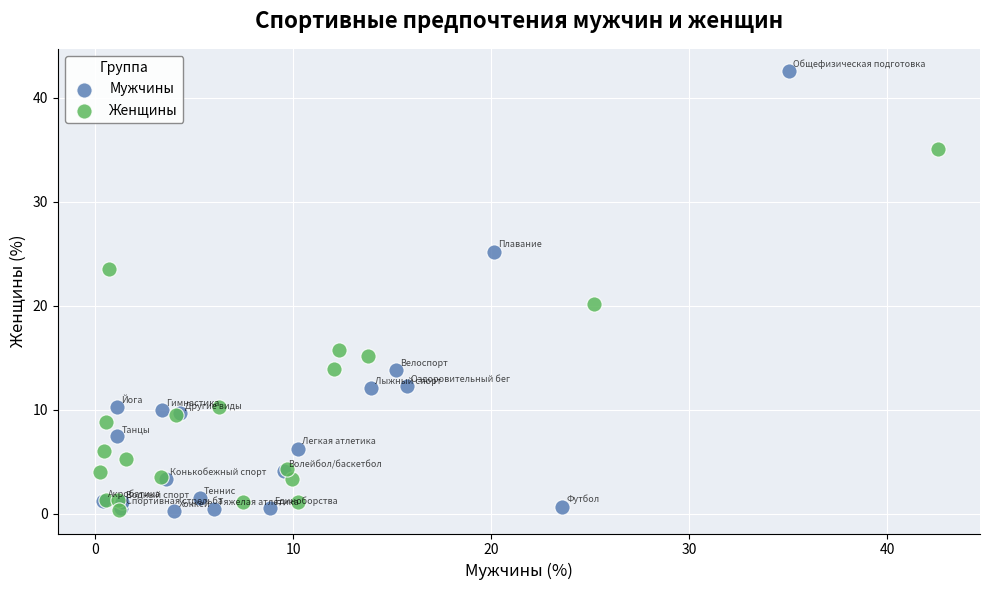

What are all the series names shown in the legend?

Мужчины, Женщины